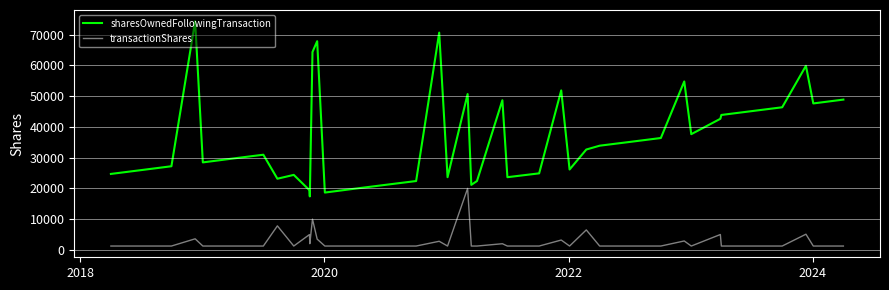

True or false: transactionShares and sharesOwnedFollowingTransaction cross at least once.

False